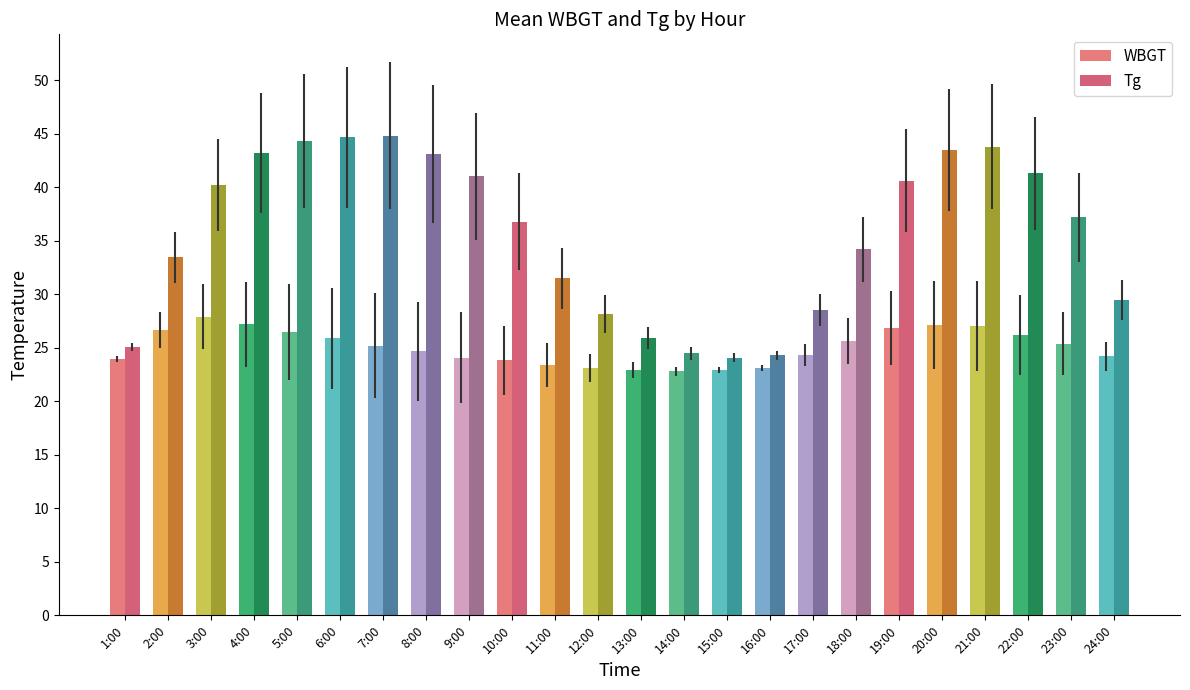

The WBGT series shows 15.3 at 22:00. True or false?

False